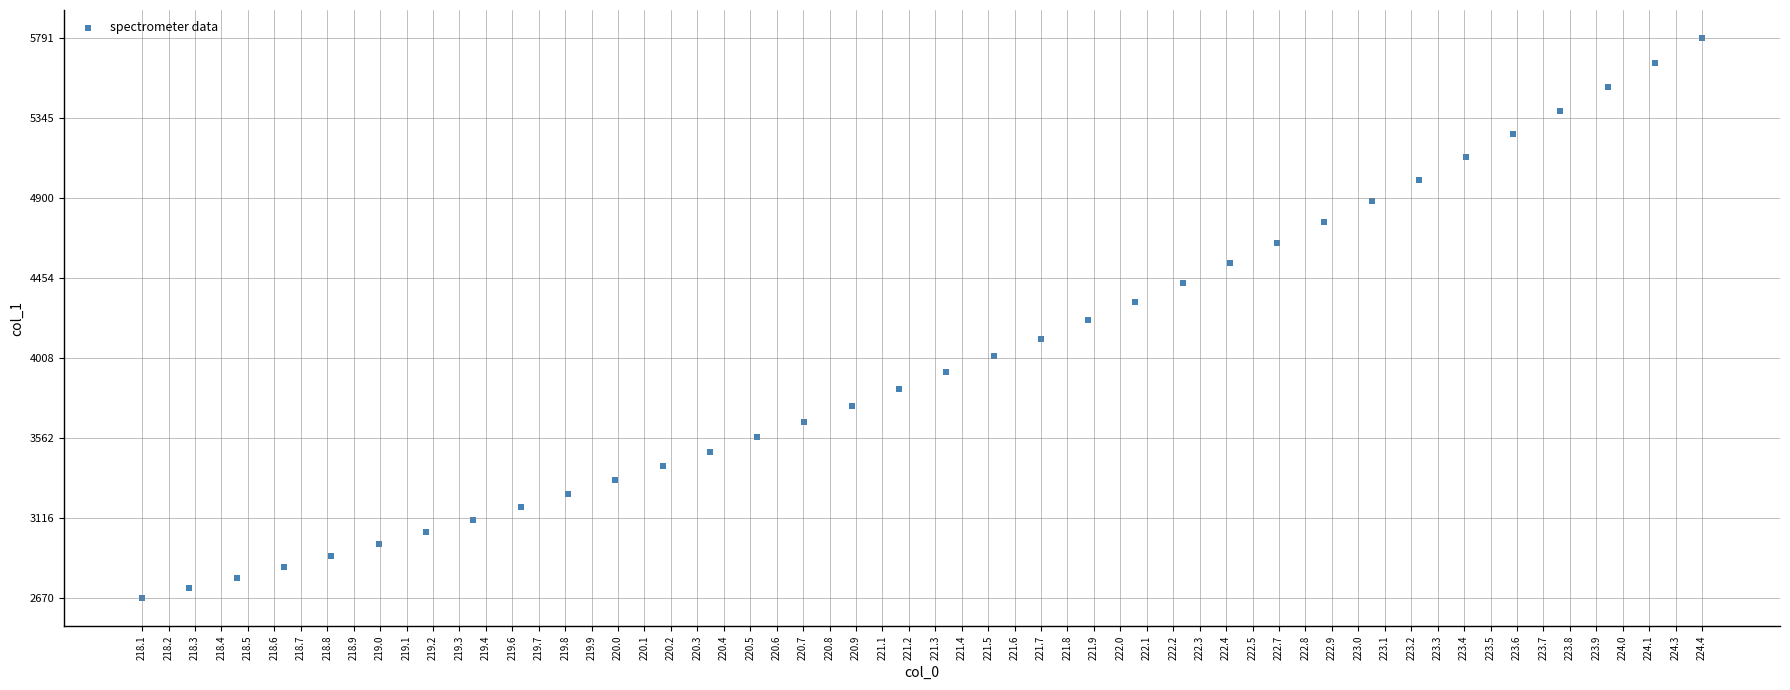

What is the range of Y values (max minus min)?

3121.0